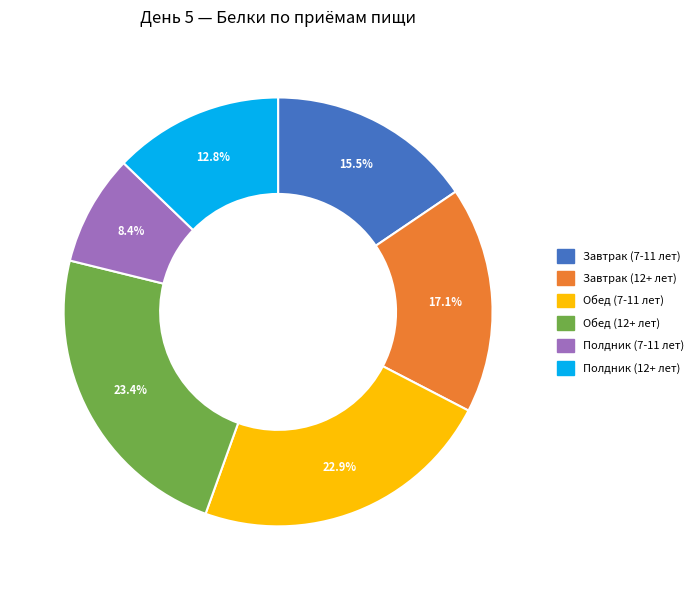

Is it true that Полдник (7-11 лет) is 8% of the pie?

True